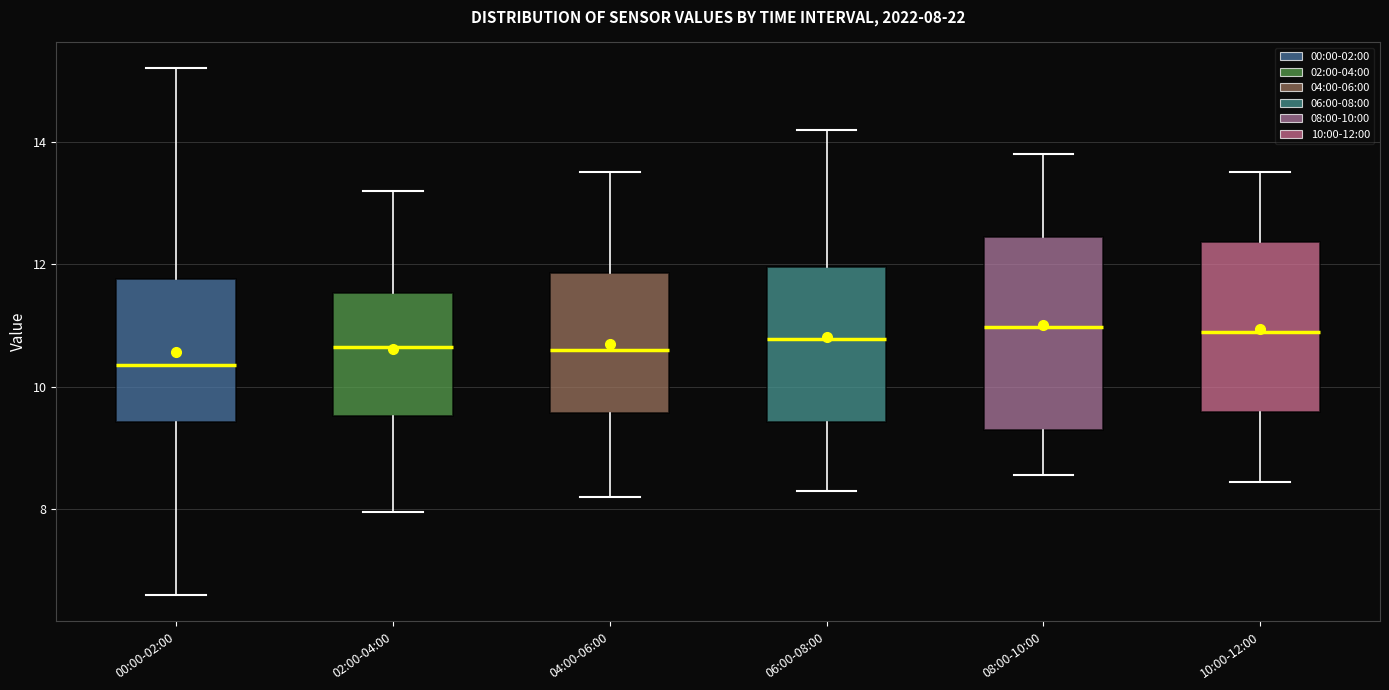

Which box's median line is the lowest?

00:00-02:00